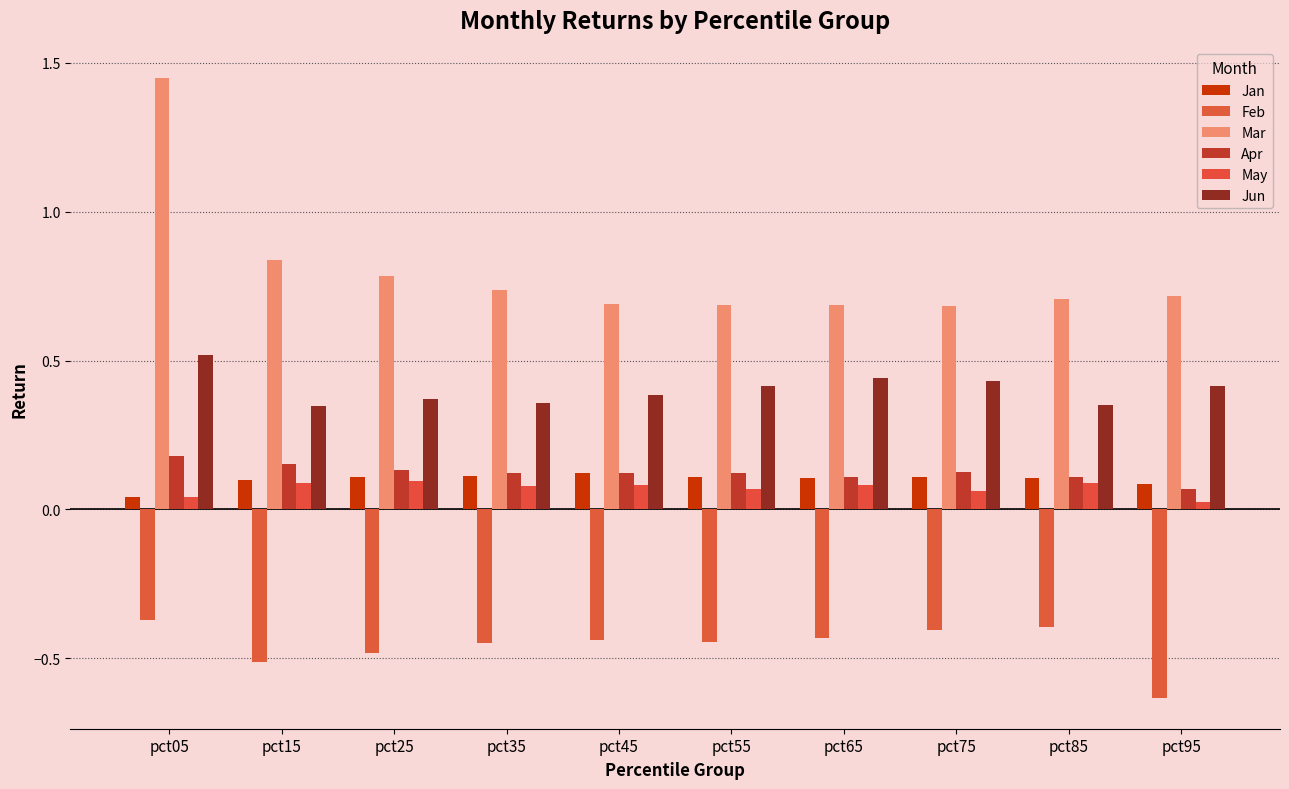

What is the minimum value for Apr?

0.1